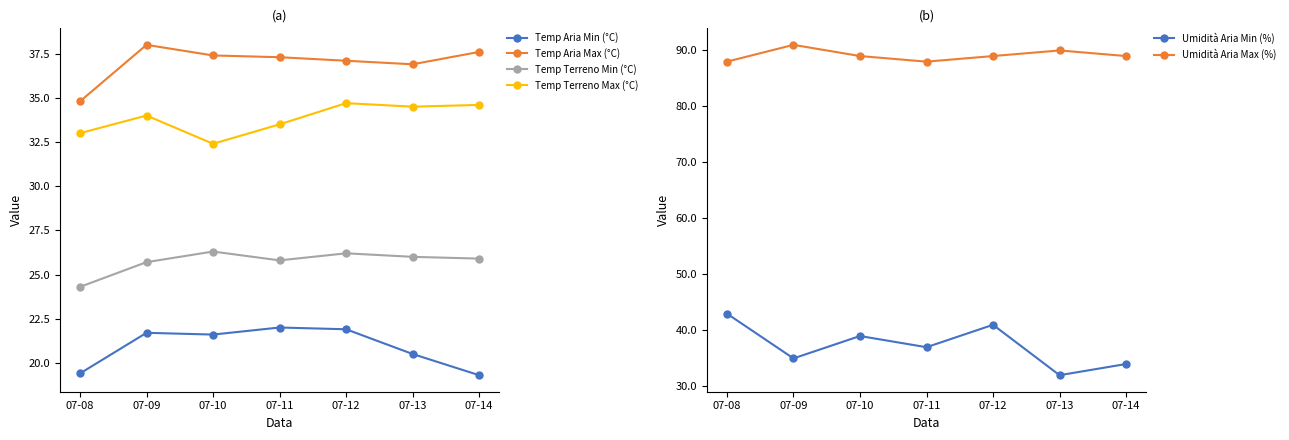

What are all the series names shown in the legend?

Temp Aria Min (°C), Temp Aria Max (°C), Temp Terreno Min (°C), Temp Terreno Max (°C), Umidità Aria Min (%), Umidità Aria Max (%)